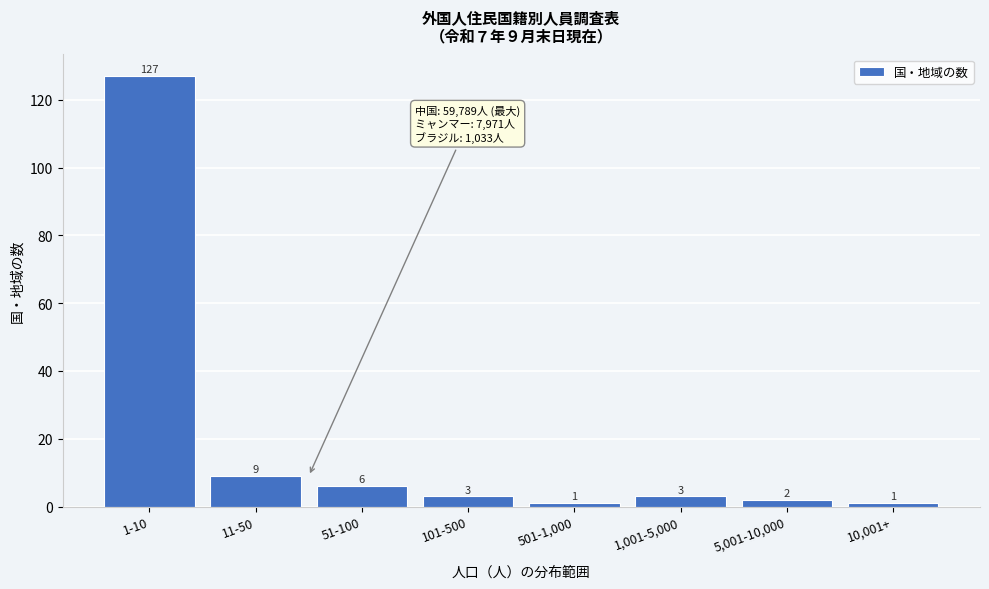

Reading left to right, what are all the values shown in this chart?

1-10=127	11-50=9	51-100=6	101-500=3	501-1,000=1	1,001-5,000=3	5,001-10,000=2	10,001+=1